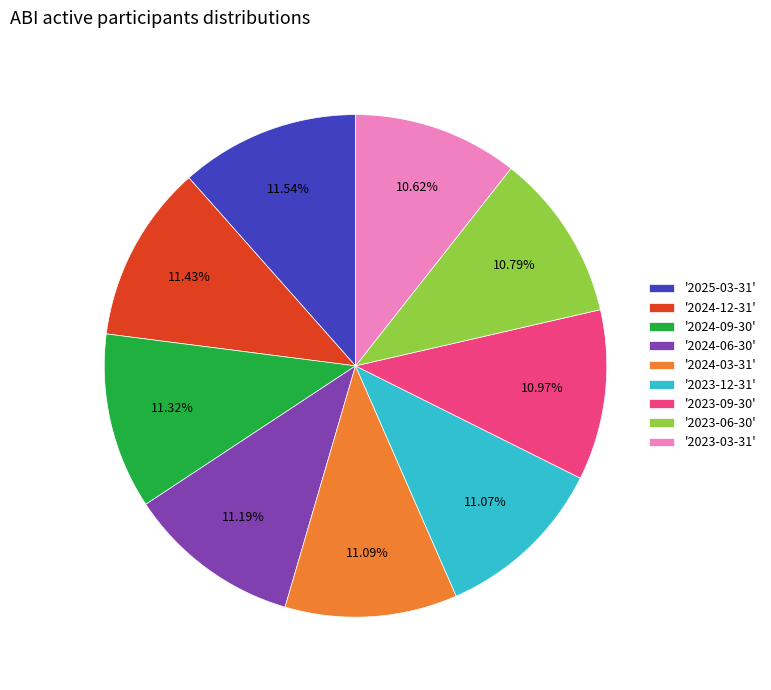

Is the sum of '2024-12-31' and '2024-09-30' greater than half?

No